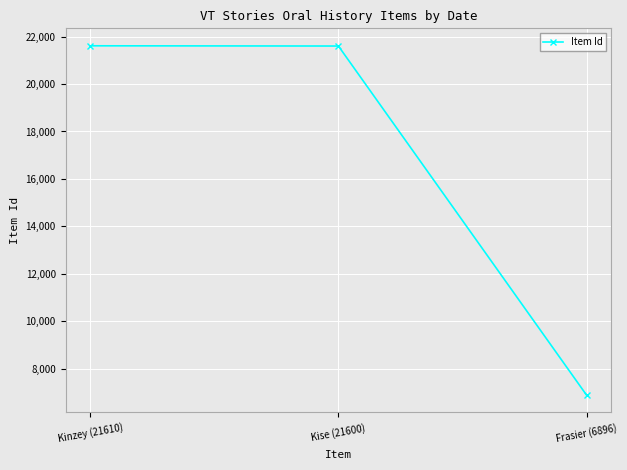

Which label corresponds to the smallest value in the chart?

Frasier (6896)